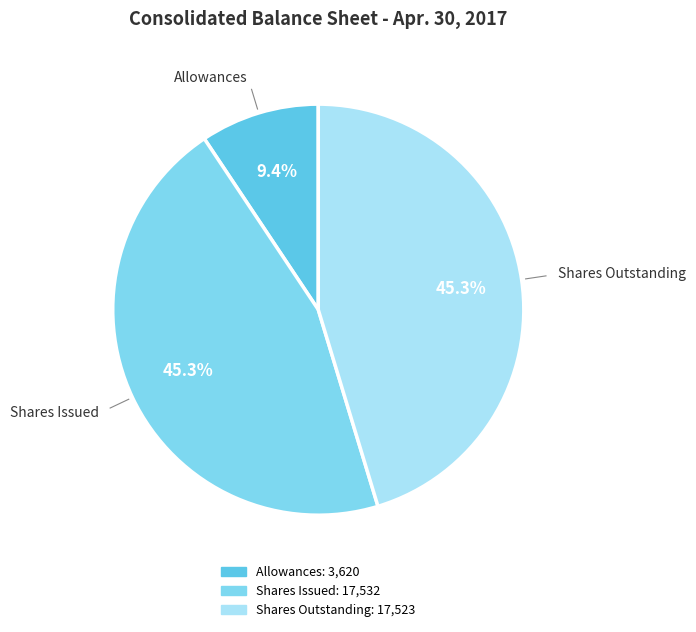

Count the number of slices in the pie.

3